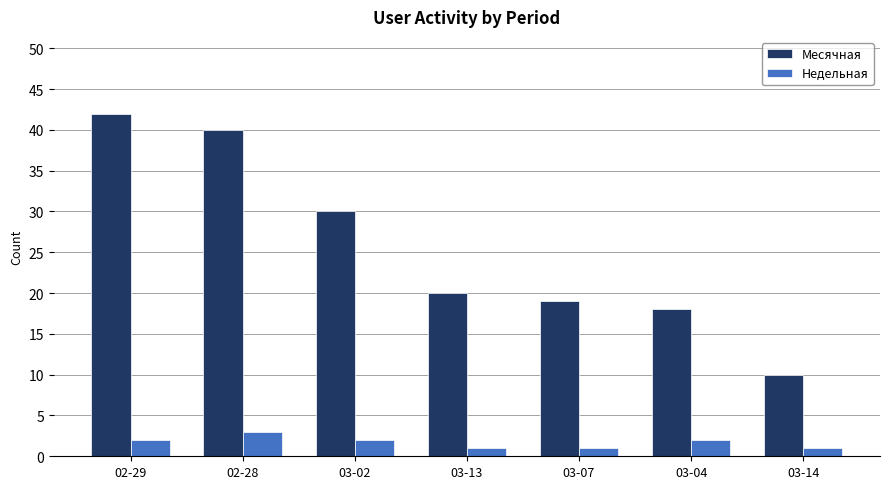

Does the chart contain any negative values?

No